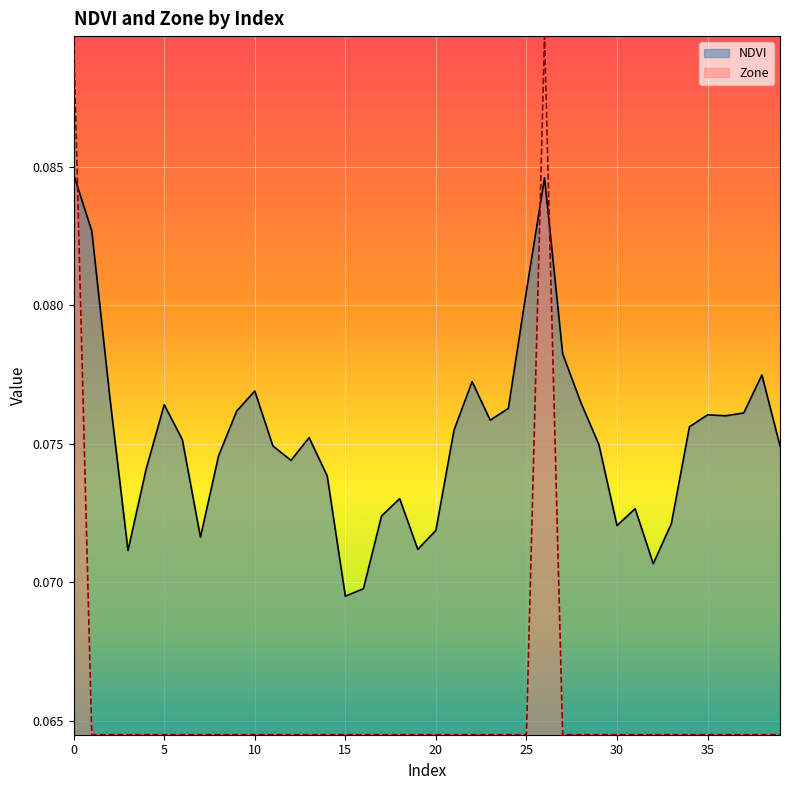

How many lines are shown in the chart?

2